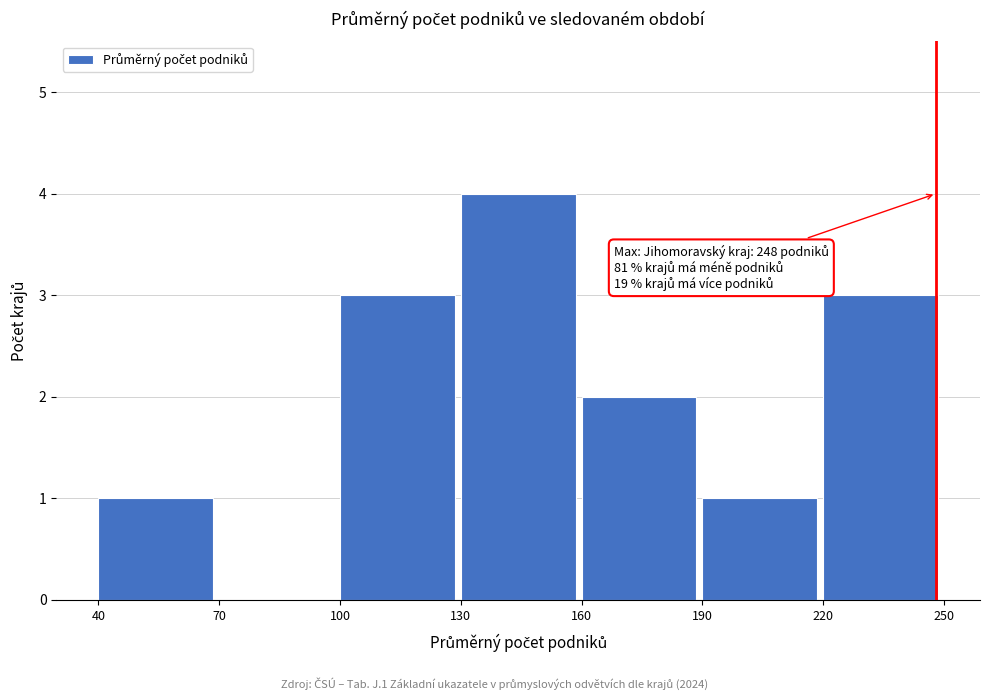

Which range on the x-axis has the tallest bar?

130 to 160